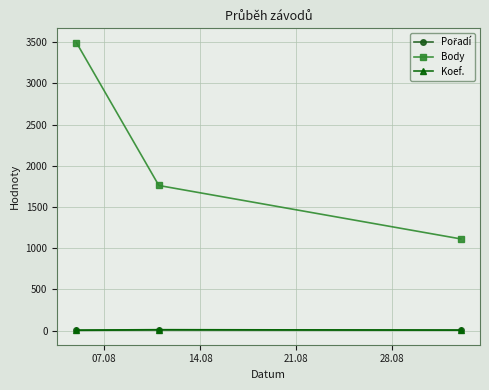

What is the greatest value displayed?

3493